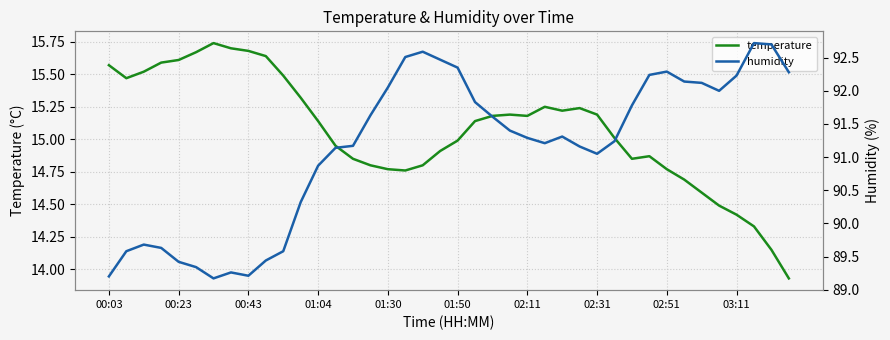

What is the value of the humidity point at the 32nd from the left?

92.2